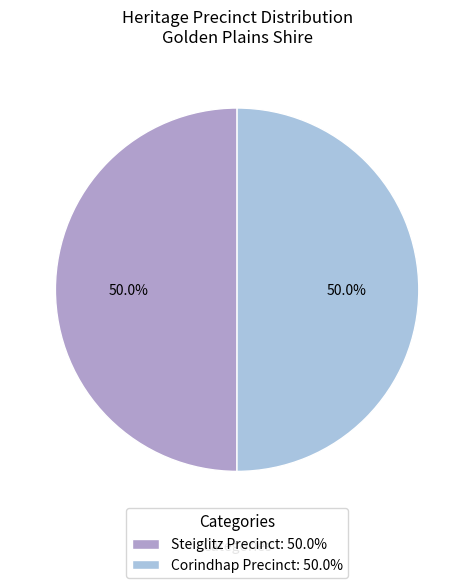

Do Steiglitz Precinct: 50.0% and Corindhap Precinct: 50.0% together represent more than half of the pie?

Yes